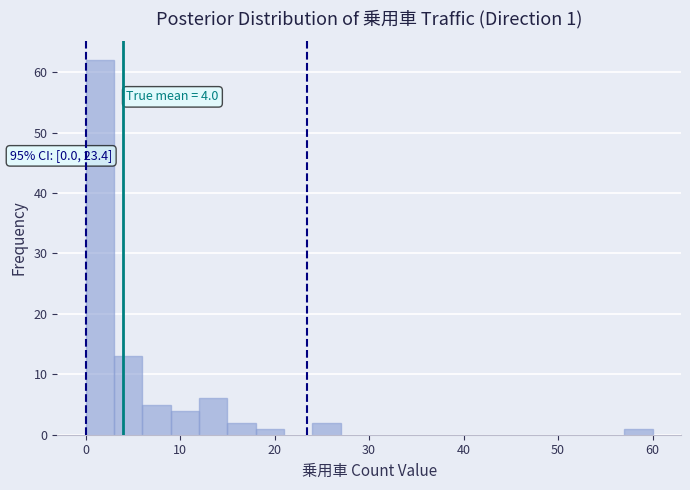

Read against the x-axis, roughly where is the centre of the tallest bar?

2